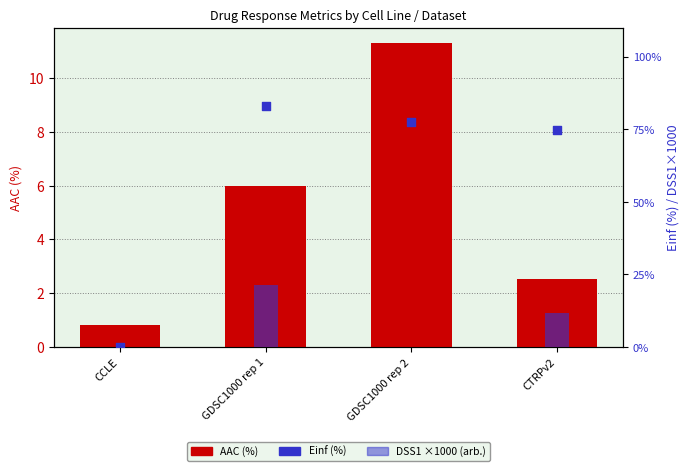

What are all the series names shown in the legend?

AAC (%), DSS1 ×1000 (arb.), Einf (%)